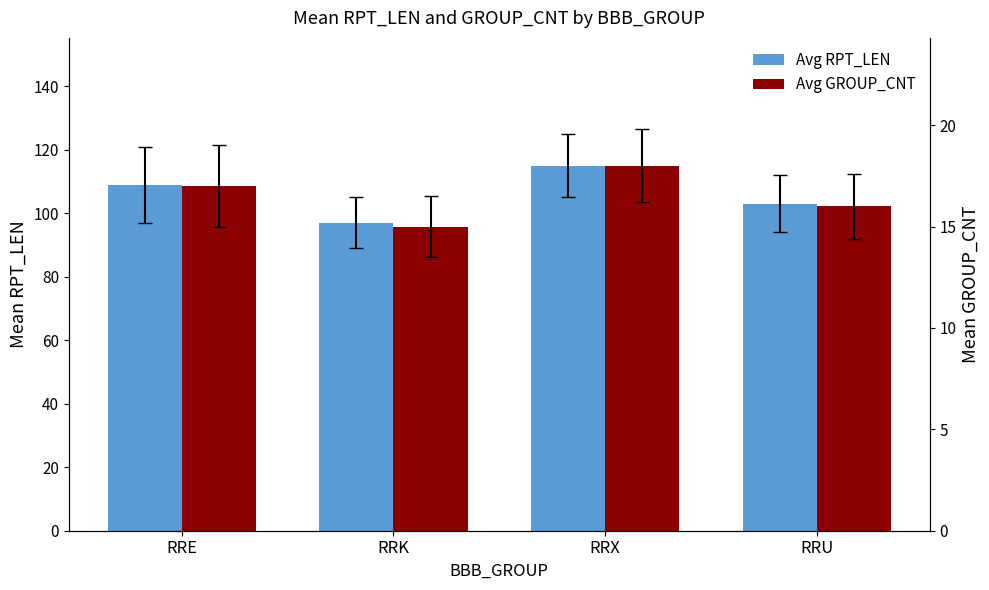

Rank the series by their average value, from highest to lowest.

Avg RPT_LEN, Avg GROUP_CNT